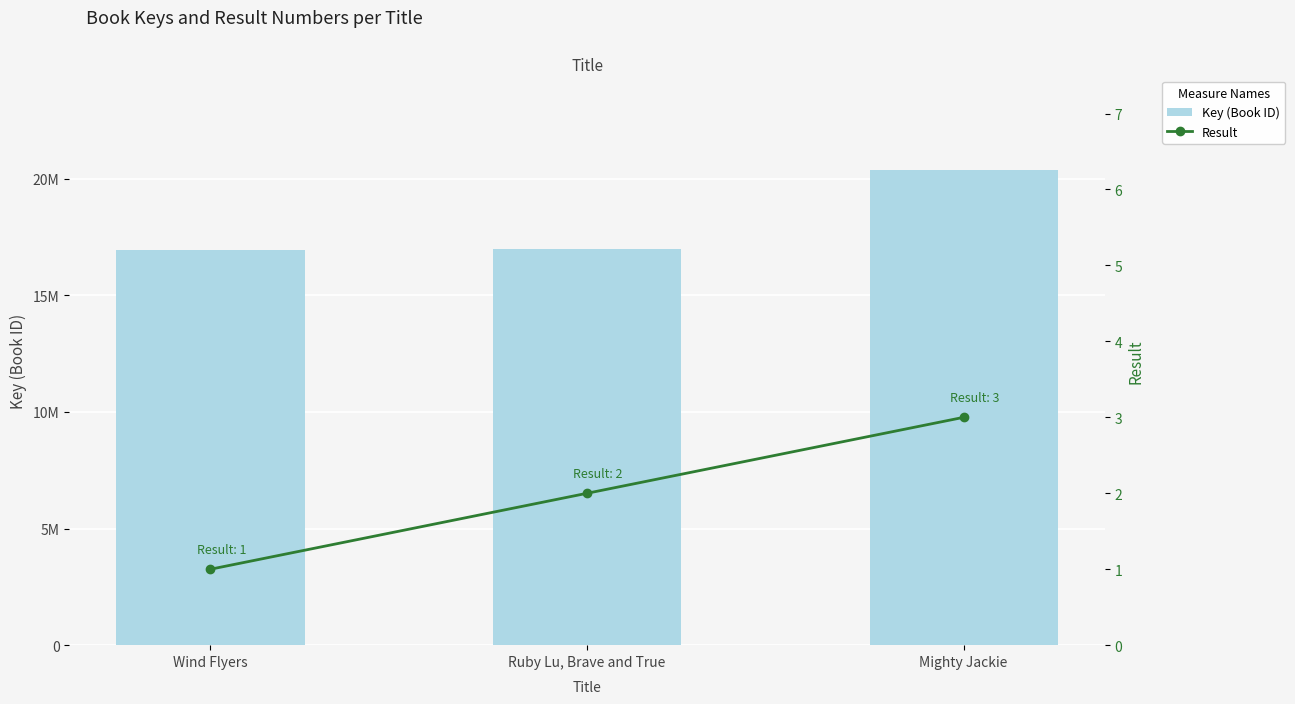

Which series has the largest total across all categories?

Key (Book ID)